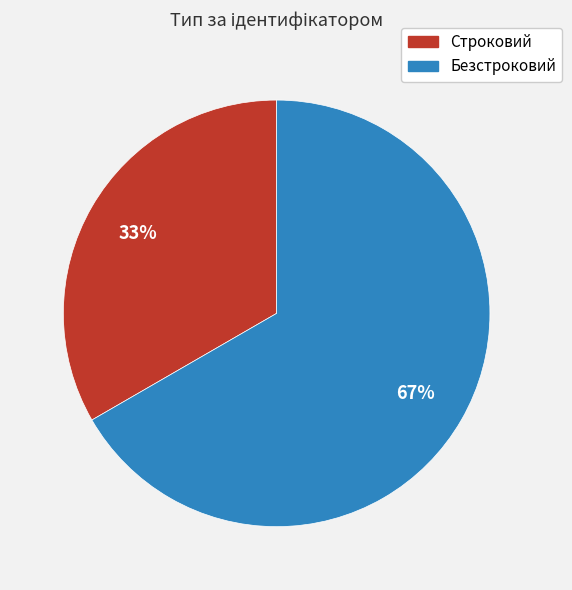

Is Безстроковий the majority of the pie?

Yes